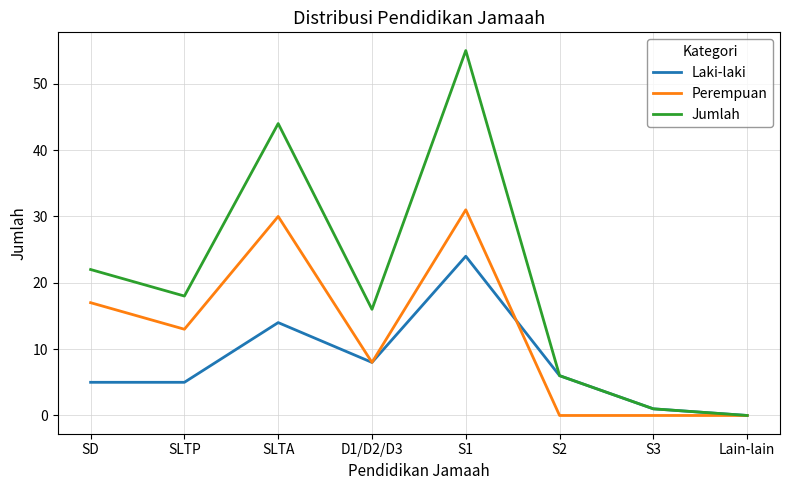

List the series in order of their overall mean, highest first.

Jumlah, Perempuan, Laki-laki